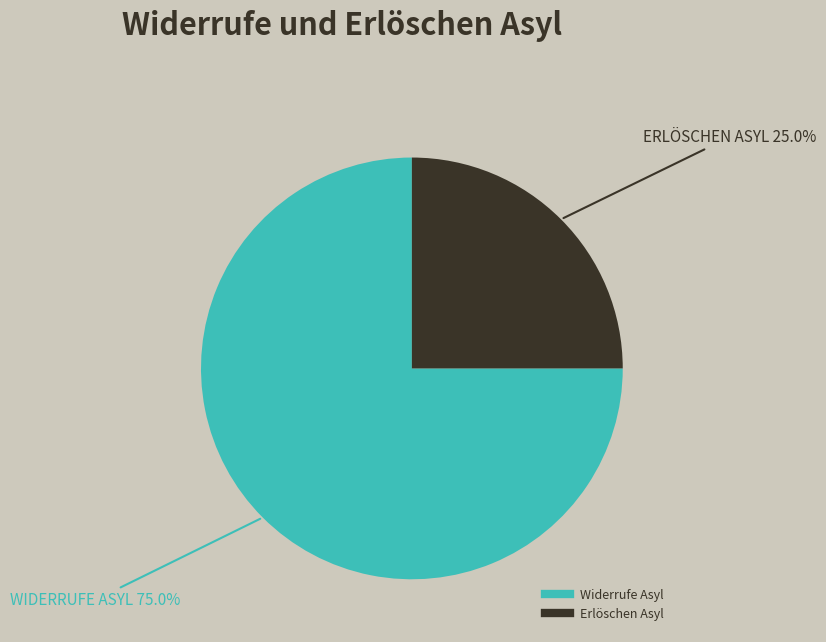

How many segments does this pie chart have?

2